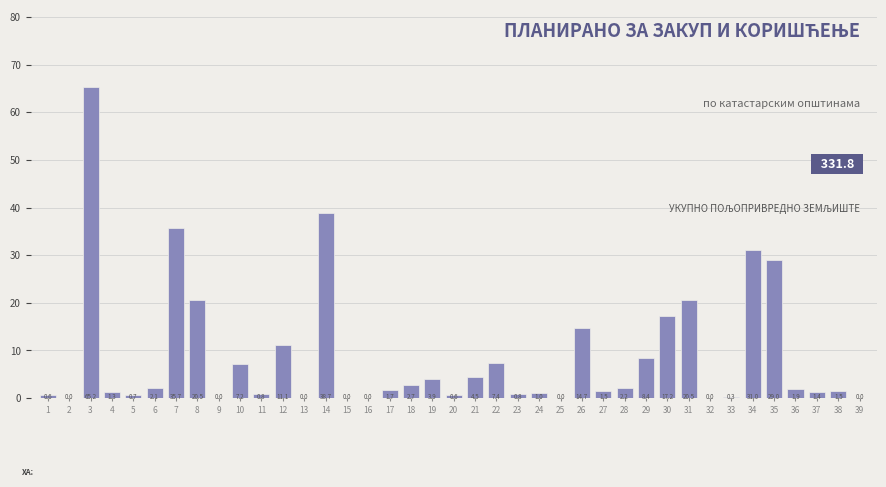

At which label is the value closest to 32?

34